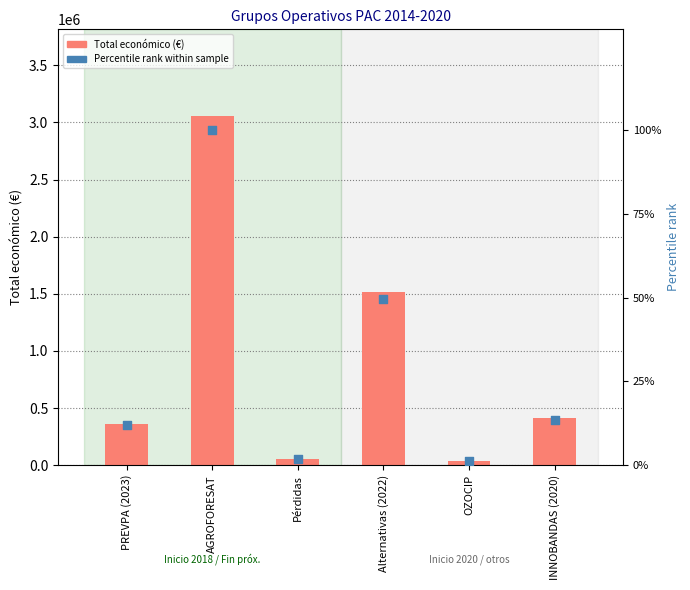

At how many categories does at least one series exceed 2306292?

1